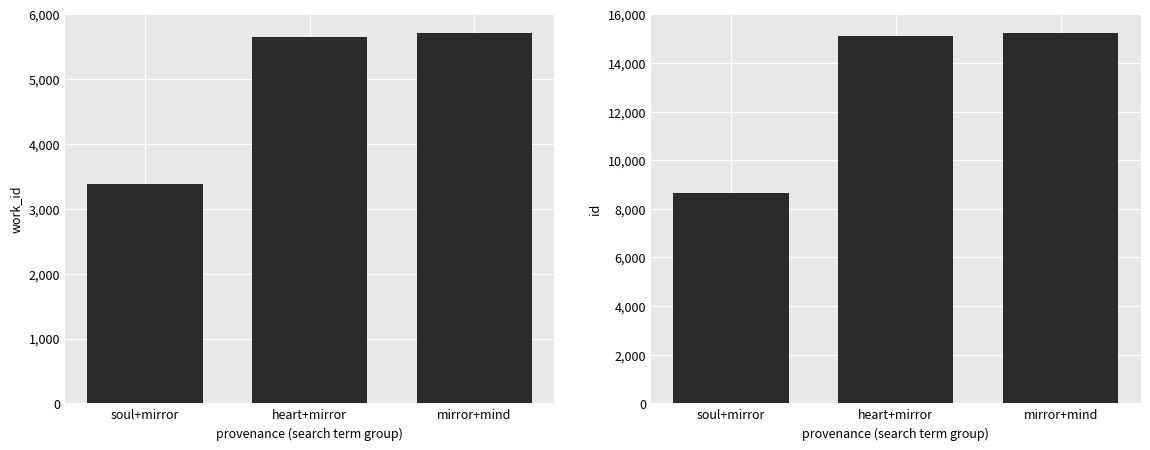

Rank the series by their maximum value, from lowest to highest.

work_id, id